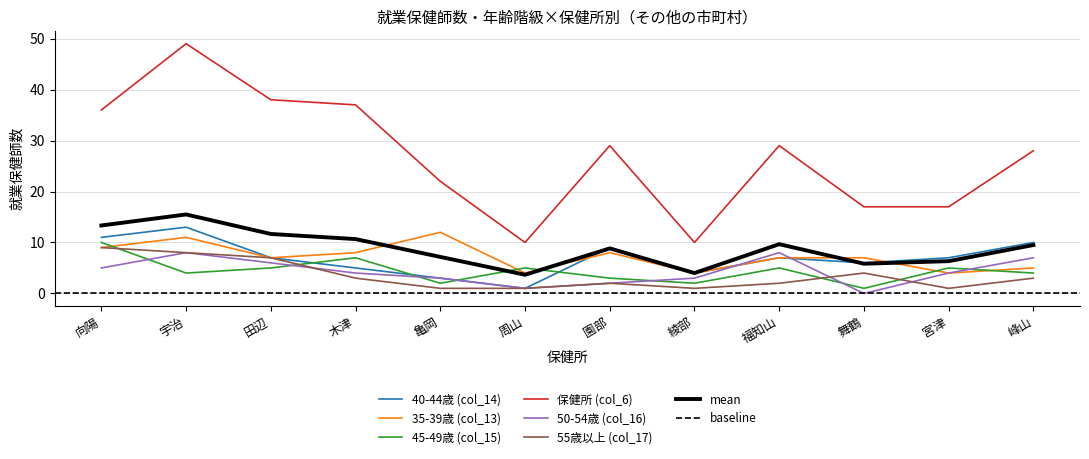

Is it true that 45-49歳 (col_15) equals 6 at 峰山?

False